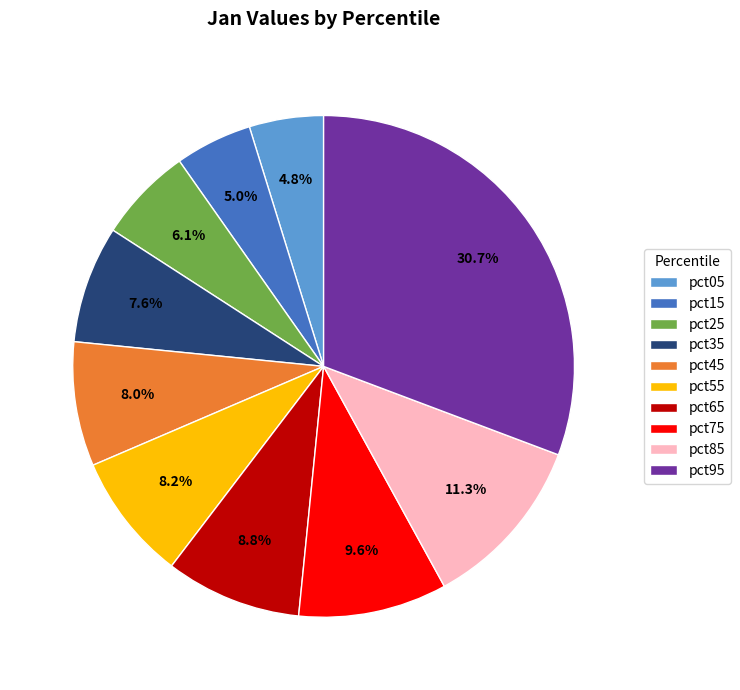

Between pct25 and pct45, which is larger?

pct45